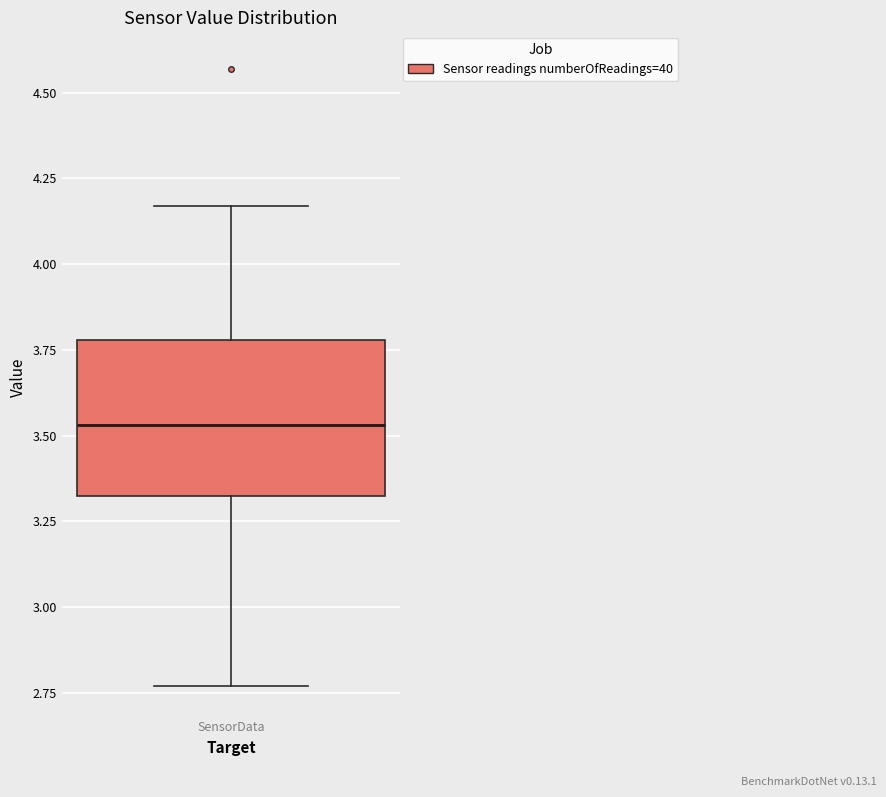

Transcribe this box plot: give where the median line is, the range the box spans, and where the two whiskers end, as read against the y-axis. The values are not printed on the chart, so give them approximately, as read against the axis.

median 3.55, box 3.30 to 3.80, whiskers 2.75 to 4.15